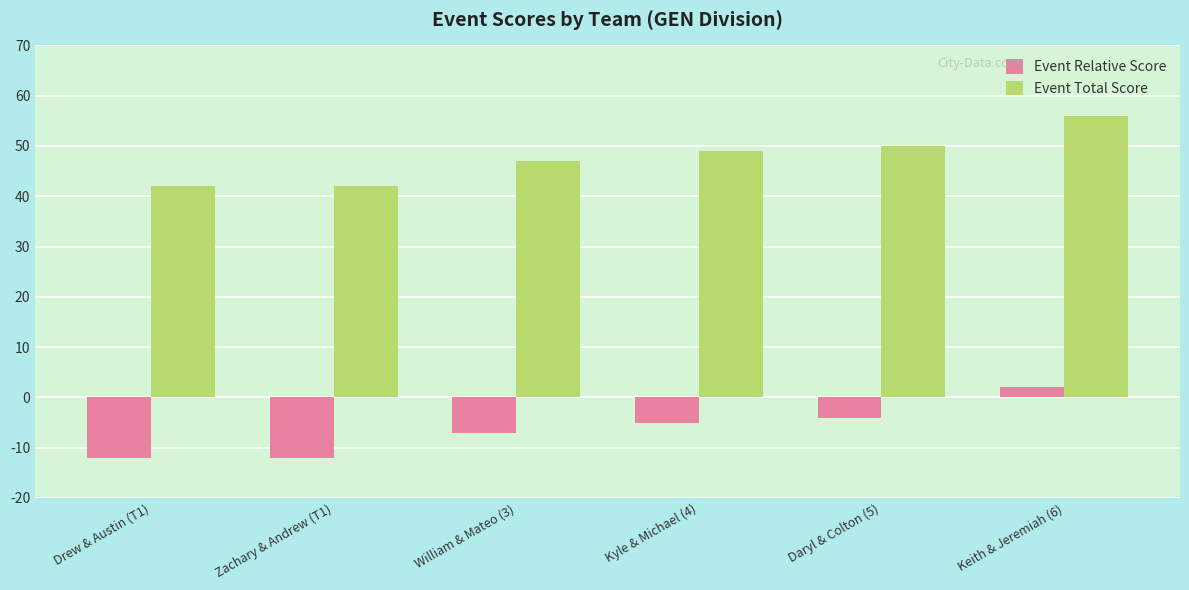

What is the minimum value for Event Total Score?

42